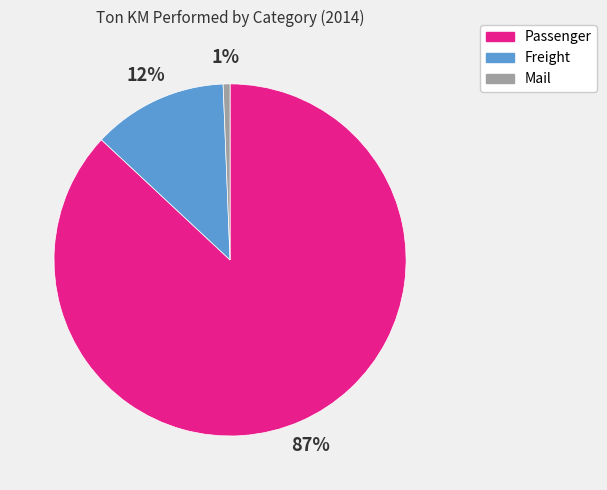

What is the majority slice?

Passenger